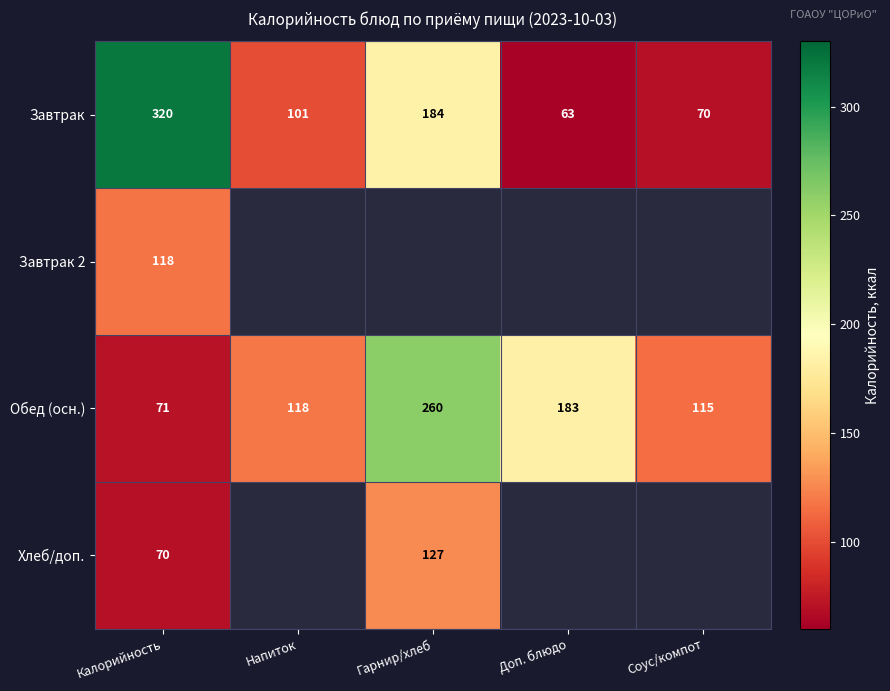

What is the spread (max minus min) of values at Гарнир/хлеб?

133.0